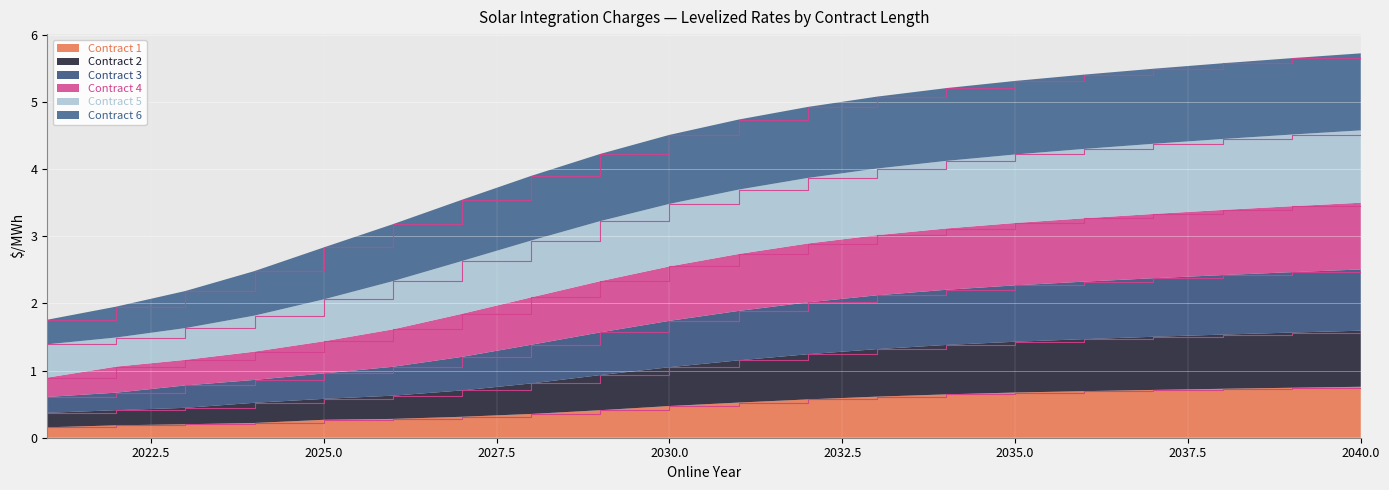

What is the maximum value for Contract 1?

0.8